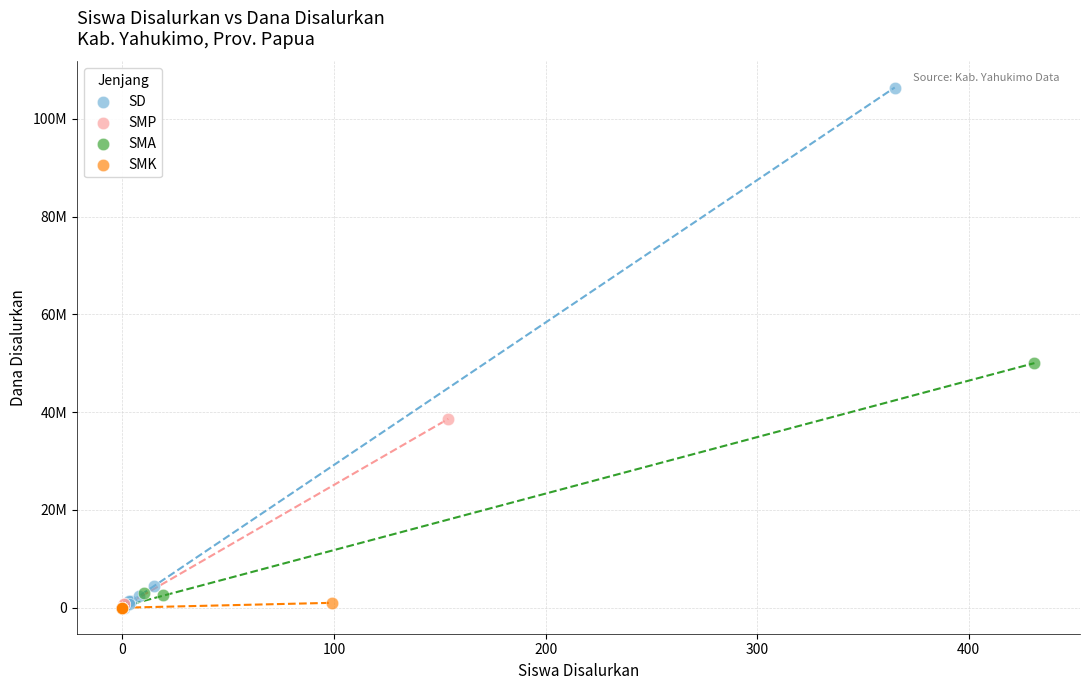

What are all the series names shown in the legend?

SD, SMP, SMA, SMK